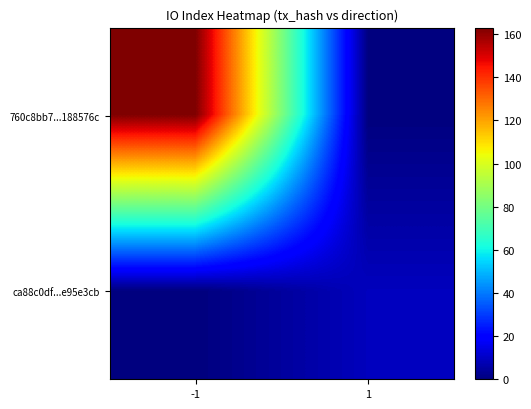

Rank the series by their maximum value, from highest to lowest.

760c8bb7...188576c, ca88c0df...e95e3cb